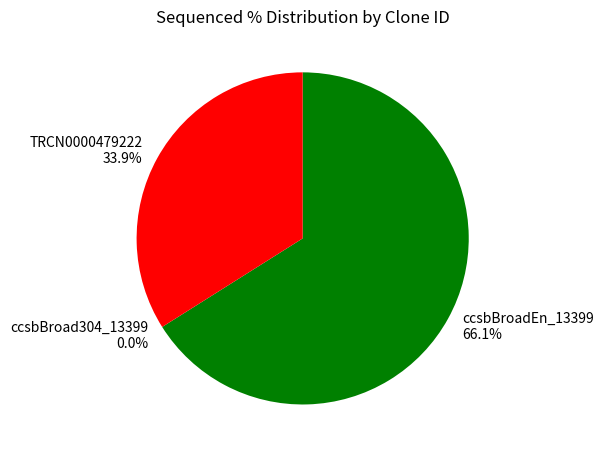

Count the number of slices in the pie.

3